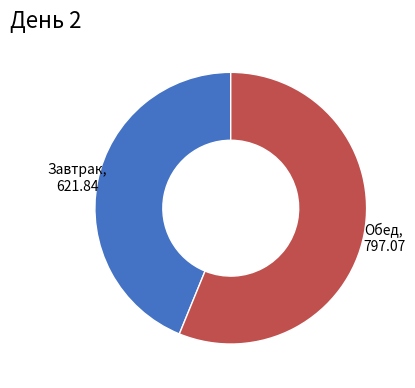

Rank the categories by value from highest to lowest.

Обед, Завтрак